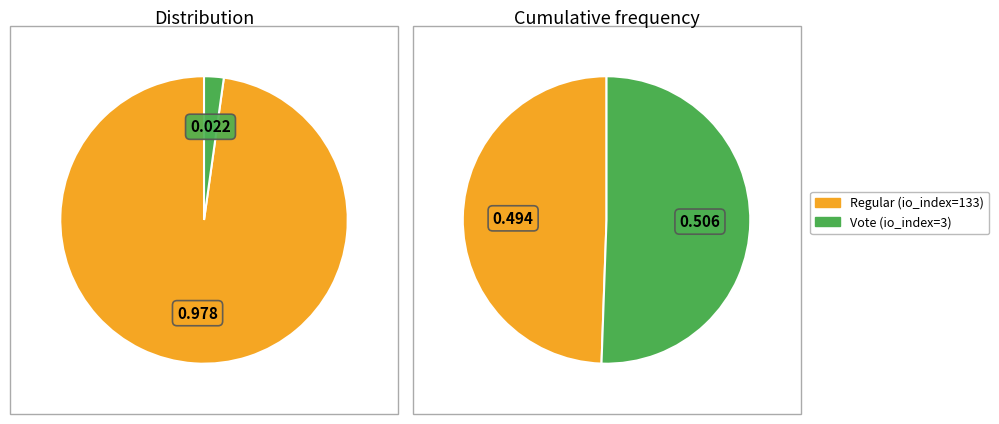

What percentage is the Regular (io_index=133) slice, to the nearest percent?

98%